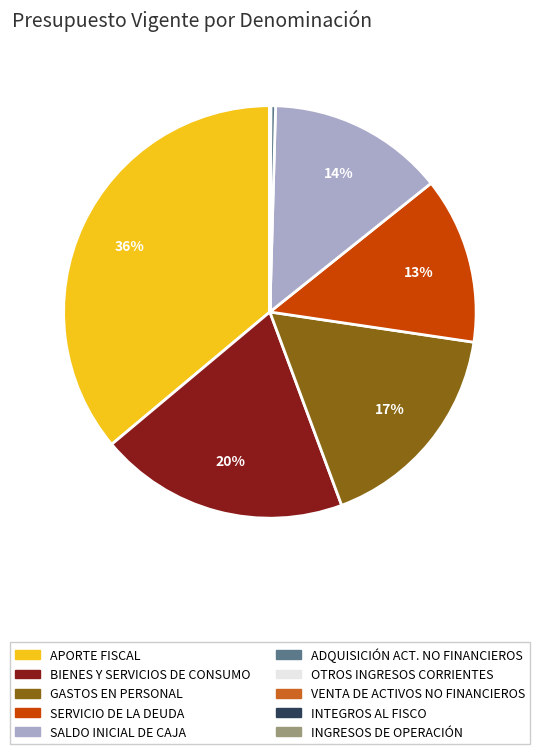

To the nearest percent, what is the difference between the largest and smallest slice percentages?

36%